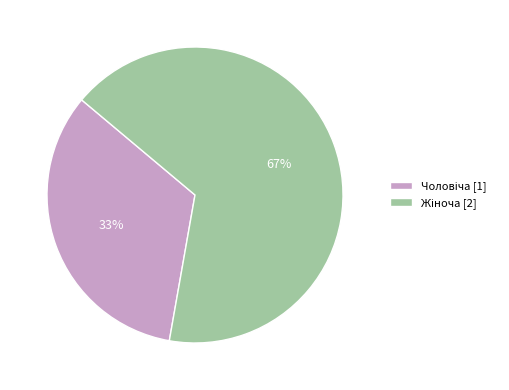

Count the number of slices in the pie.

2